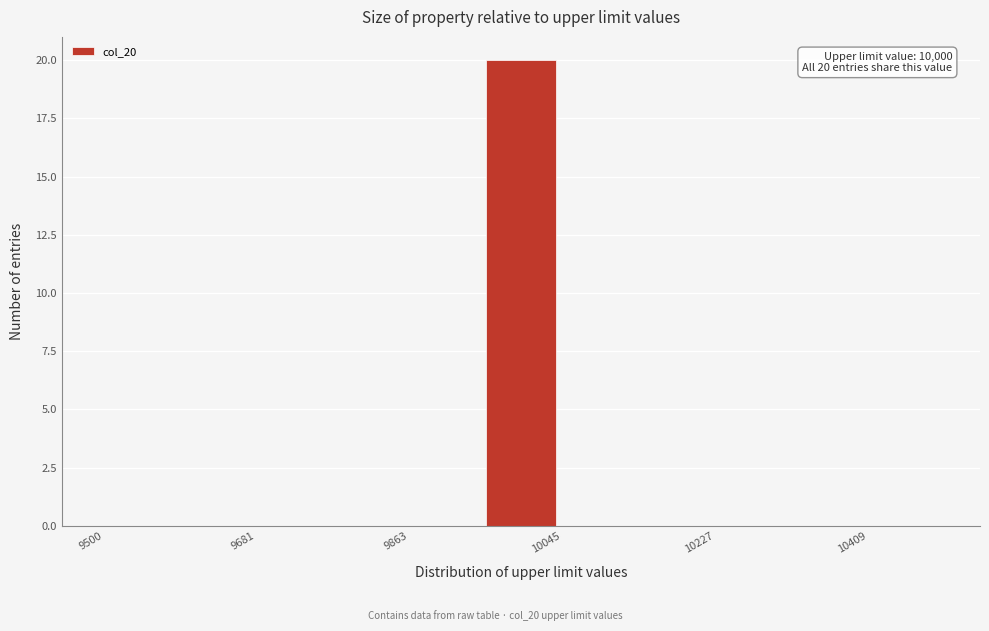

Which range on the x-axis has the tallest bar?

9960 to 10040